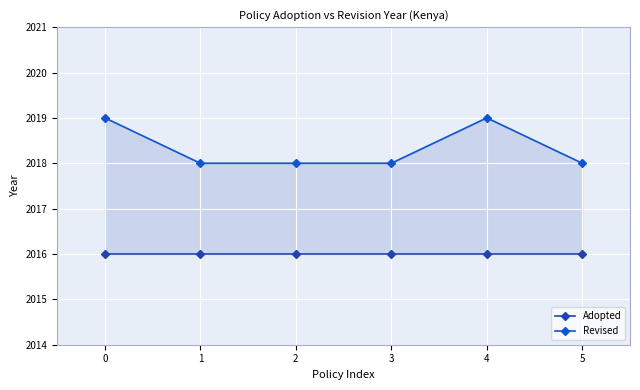

Is it true that Revised equals 2018 at 1?

True